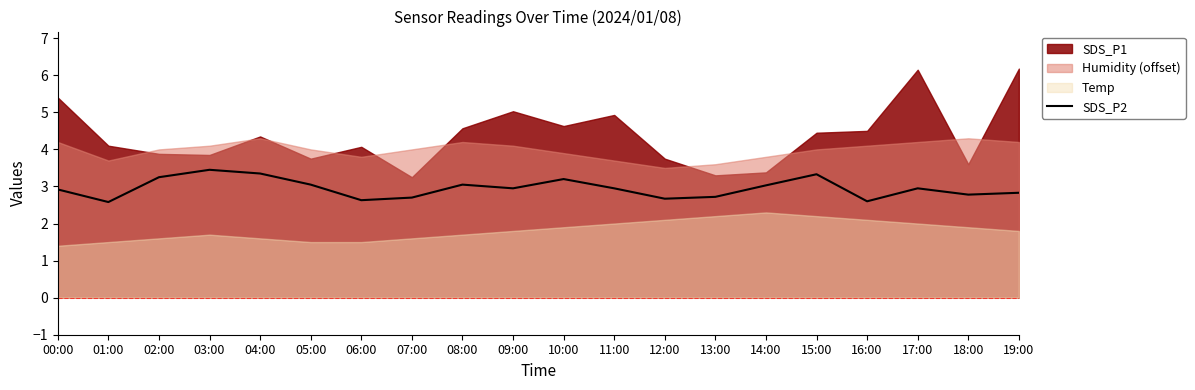

What is the sum of the values at 06:00 and 13:00?

5.3